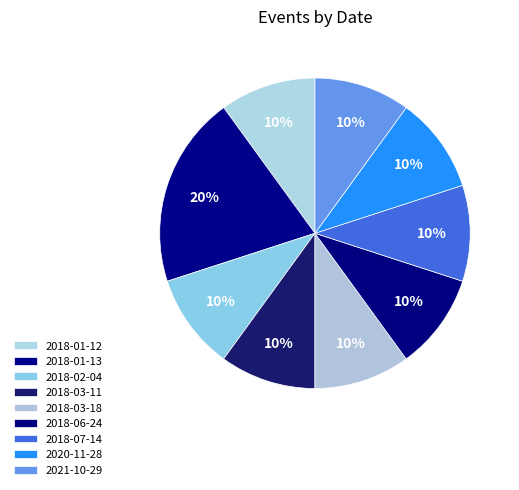

Which category has the smallest portion of the pie?

2018-01-12